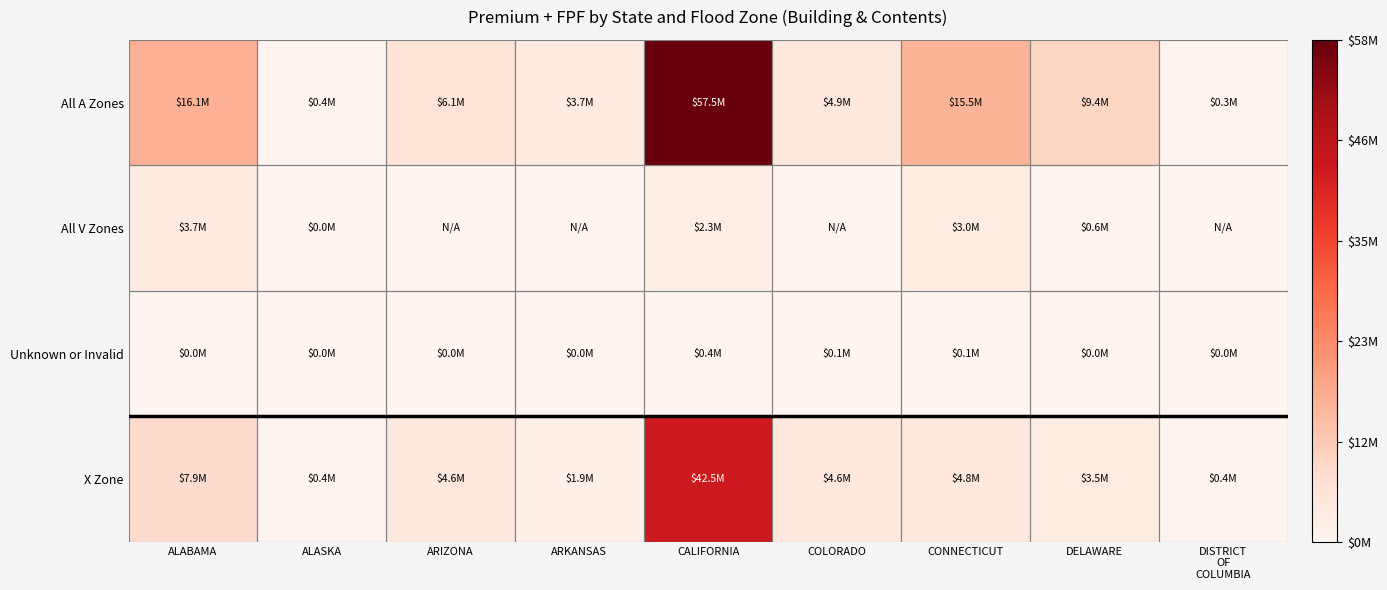

Rank the series at ALABAMA from lowest to highest value.

Unknown or Invalid, All V Zones, X Zone, All A Zones